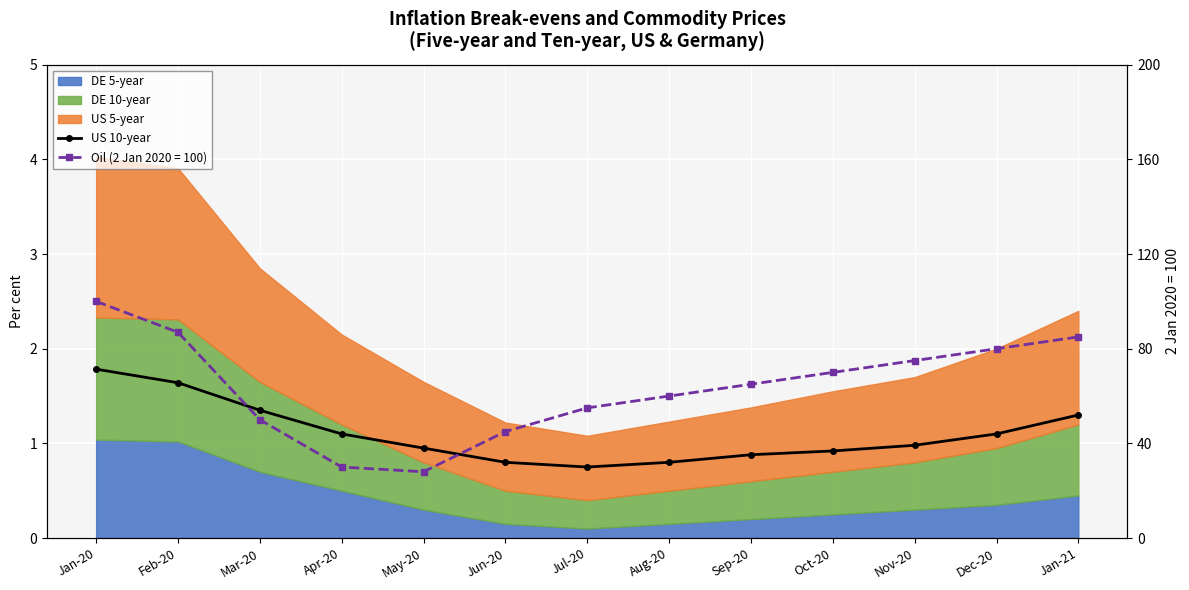

How many data points does each series have?

13